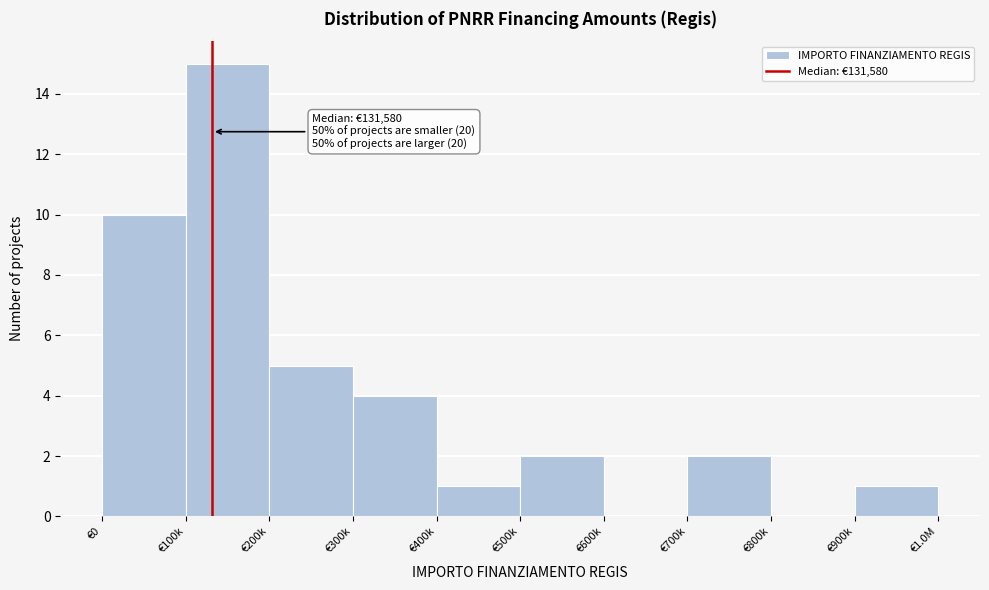

Reading left to right, extract all data points from this chart.

€0=10	€100k=15	€200k=5	€300k=4	€400k=1	€500k=2	€600k=0	€700k=2	€800k=0	€900k=1